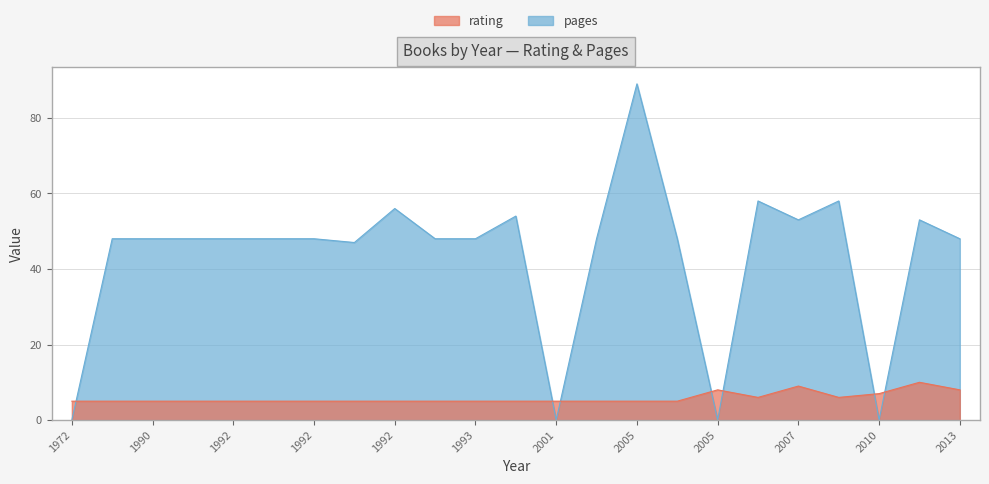

What is the lowest value of the rating series?

5